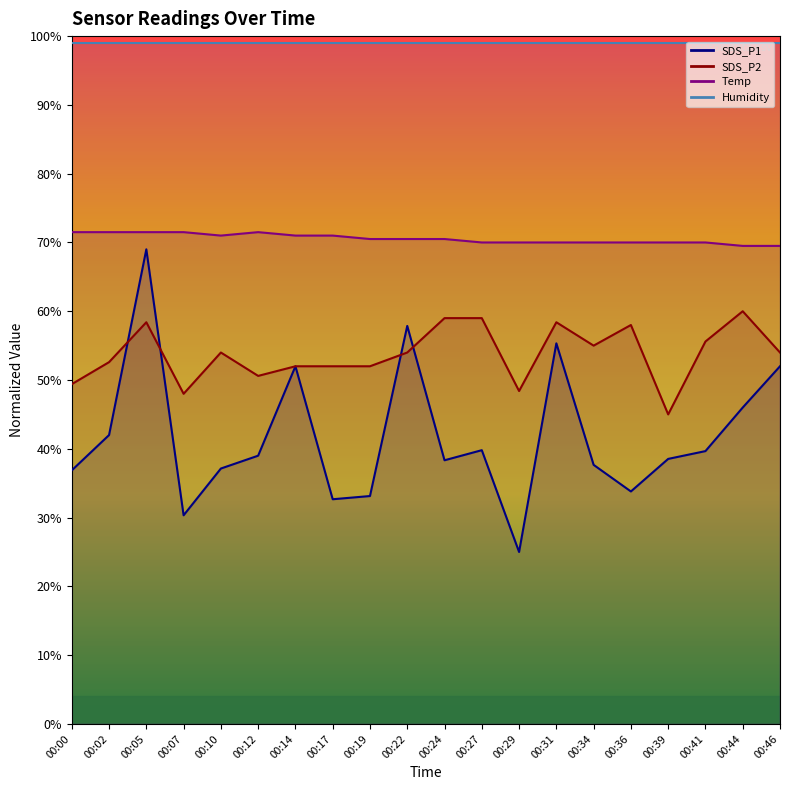

True or false: Temp and SDS_P2 cross at least once.

False